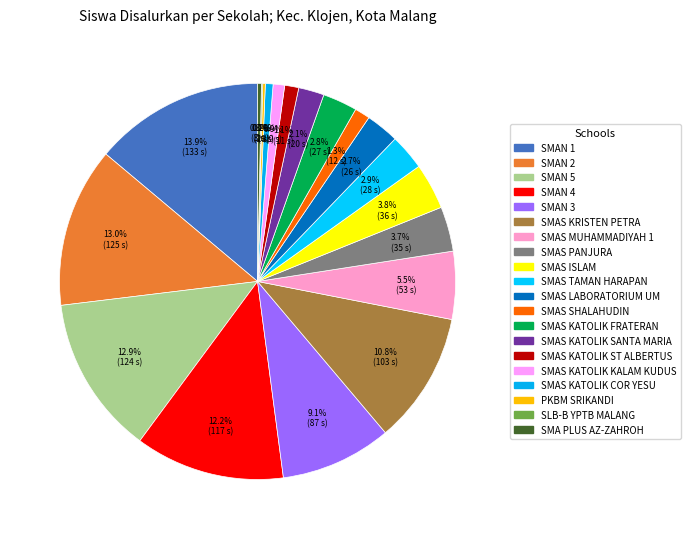

Does SMAS KRISTEN PETRA represent more than half of the total?

No